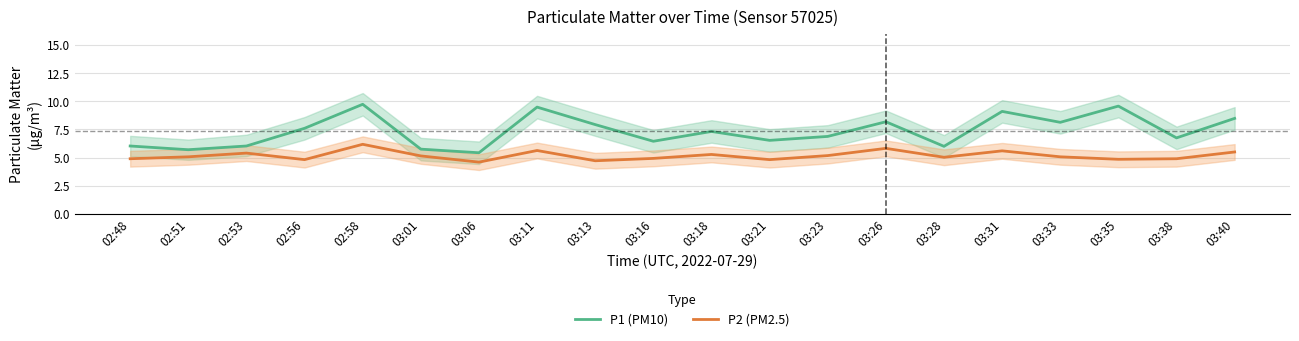

True or false: P1 (PM10) and P2 (PM2.5) intersect in this chart.

False